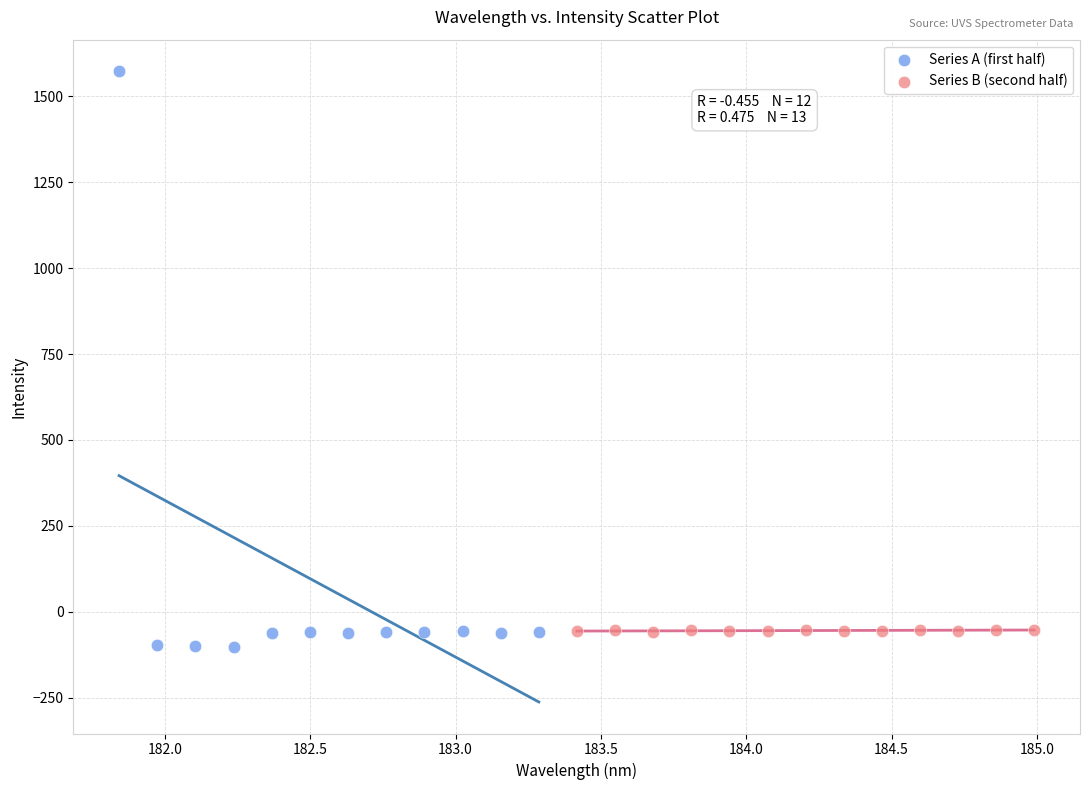

Which series has the widest spread of Y values?

Series A (first half)